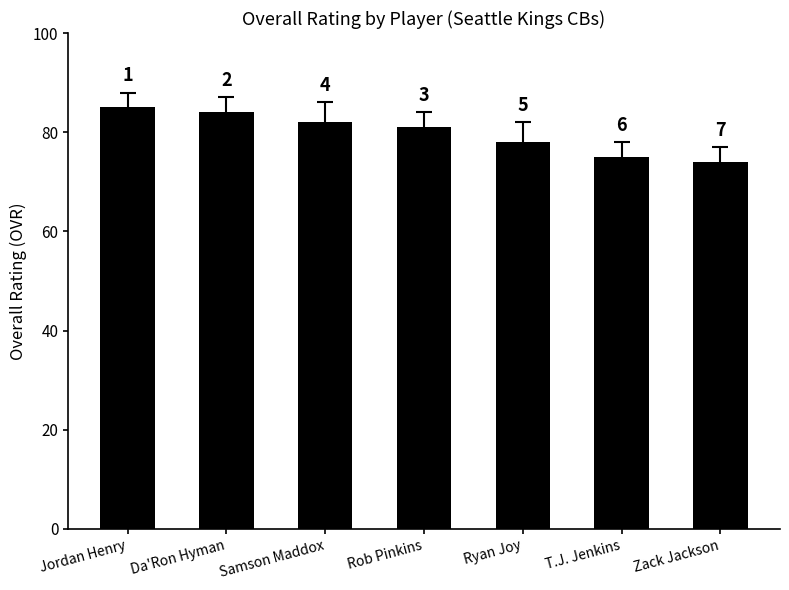

The value at Rob Pinkins is 81. True or false?

True